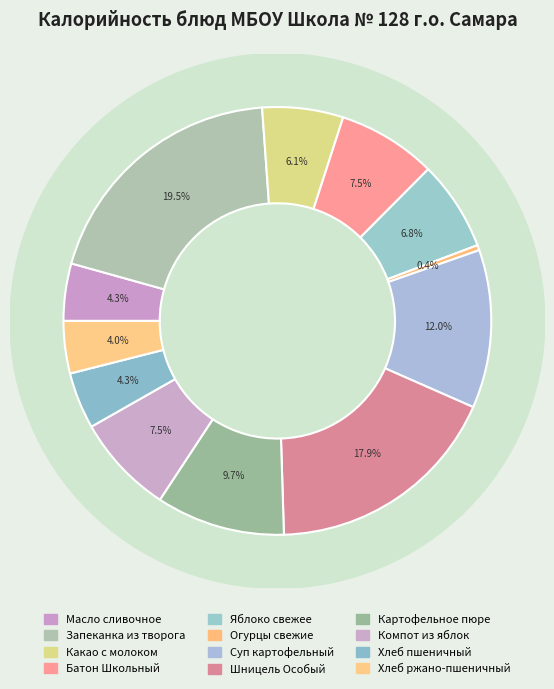

To the nearest percent, what percentage of the pie is Суп картофельный?

12%